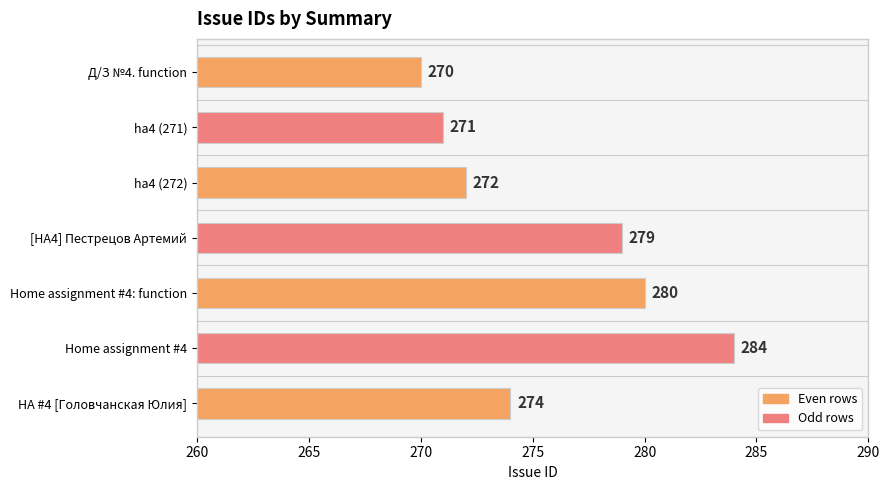

The chart shows a value of 119 at ha4 (272). True or false?

False